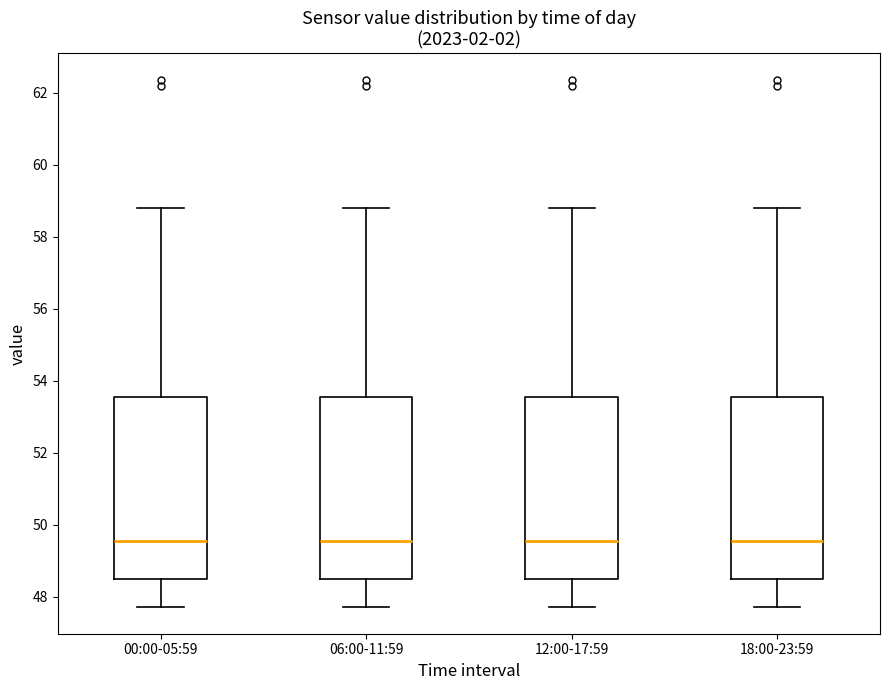

Reading left to right, read every box against the y-axis: the position of its median line, the range the box covers, and the ends of its whiskers. The values are not printed on the chart, so give them approximately, as read against the axis.

00:00-05:59: median 49.6, box 48.6 to 53.6, whiskers 47.8 to 58.8
06:00-11:59: median 49.6, box 48.6 to 53.6, whiskers 47.8 to 58.8
12:00-17:59: median 49.6, box 48.6 to 53.6, whiskers 47.8 to 58.8
18:00-23:59: median 49.6, box 48.6 to 53.6, whiskers 47.8 to 58.8